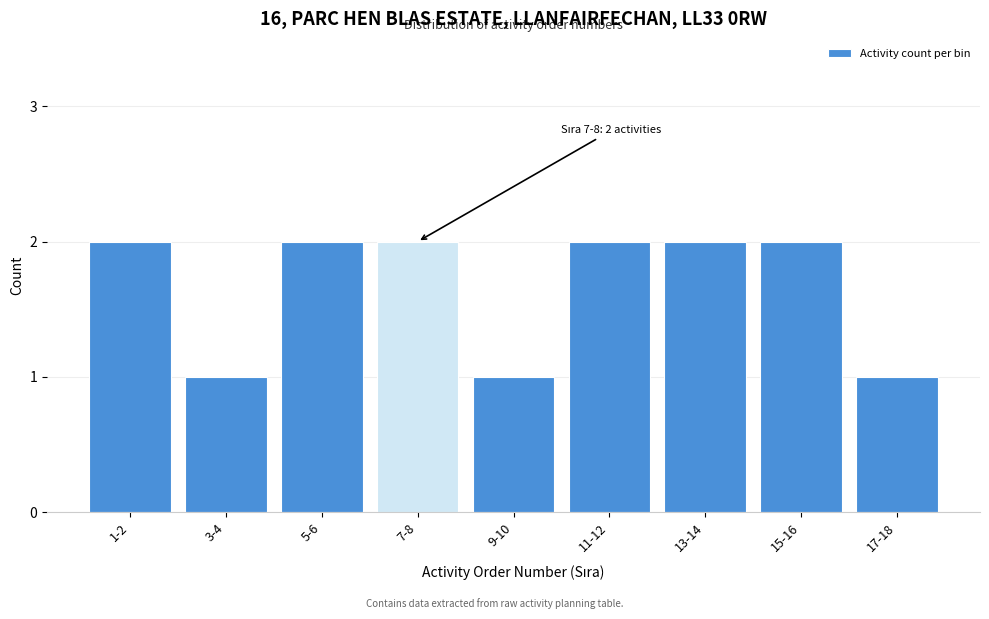

Reading left to right, what are all the values shown in this chart?

1-2=2	3-4=1	5-6=2	7-8=2	9-10=1	11-12=2	13-14=2	15-16=2	17-18=1